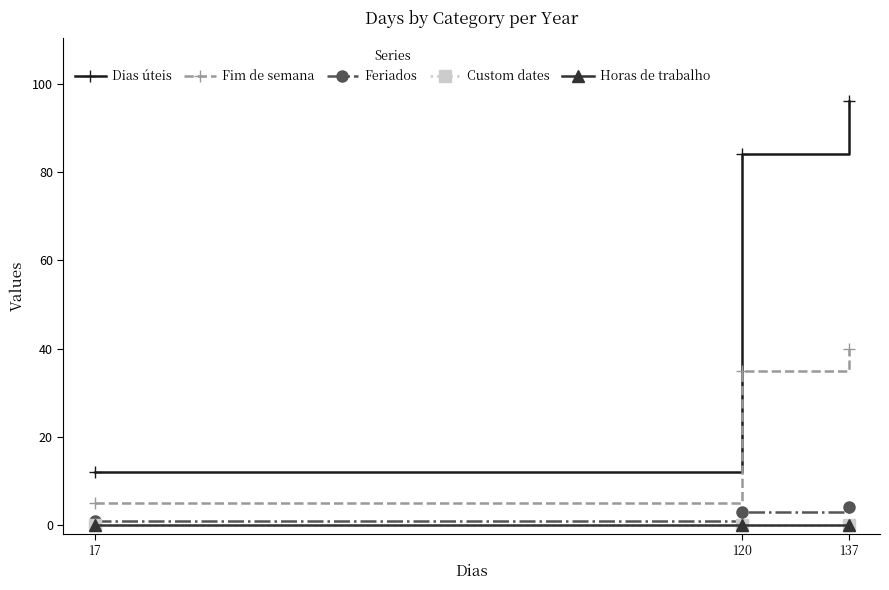

Which category has the lowest value in the Dias úteis series?

17